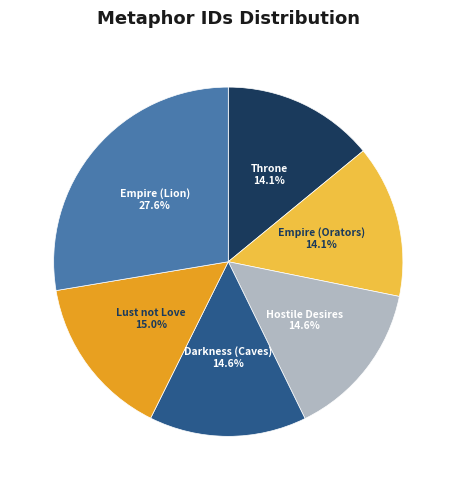

To the nearest percent, what is the combined percentage of Empire (Orators) and Empire (Lion)?

42%